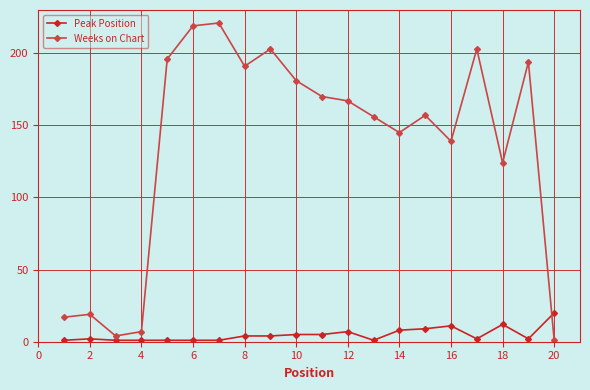

True or false: Weeks on Chart has more than 0 points higher than both neighbors.

True